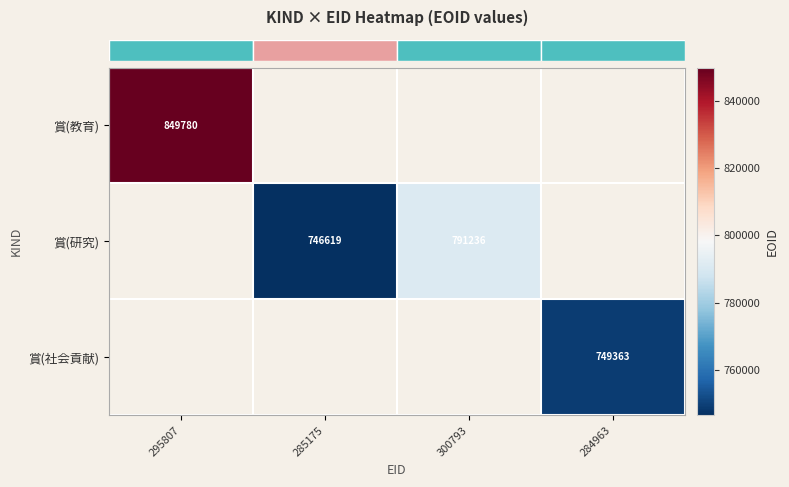

At how many categories does at least one series exceed 797696?

1